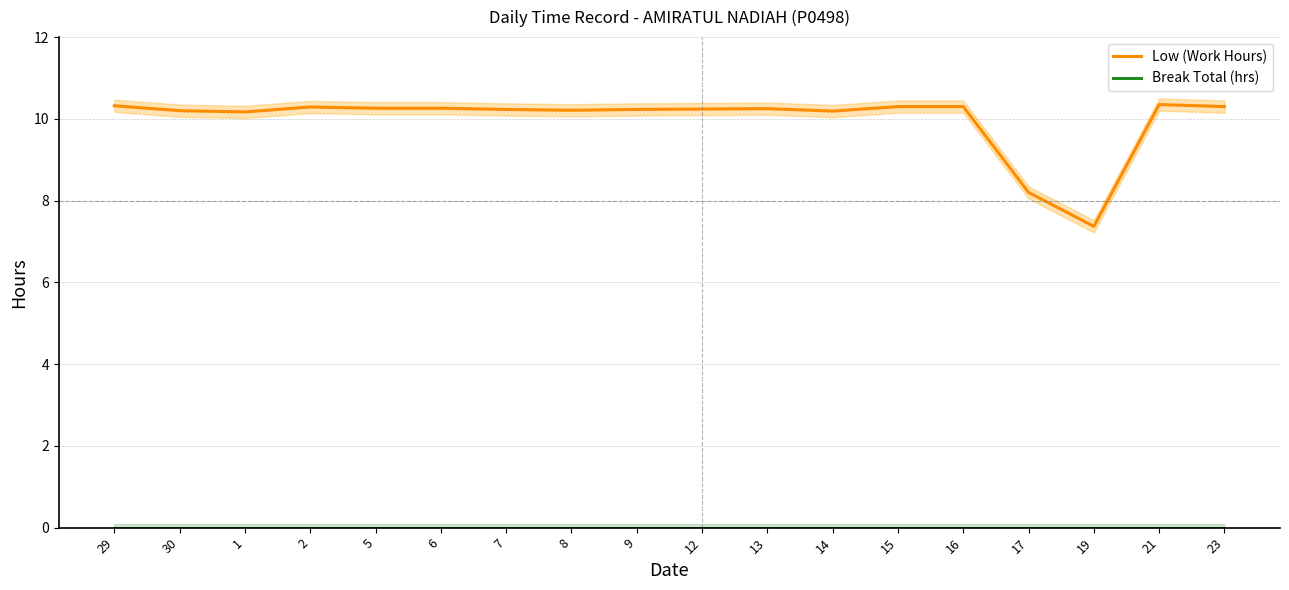

What is the label of the 2nd point from the left?

30